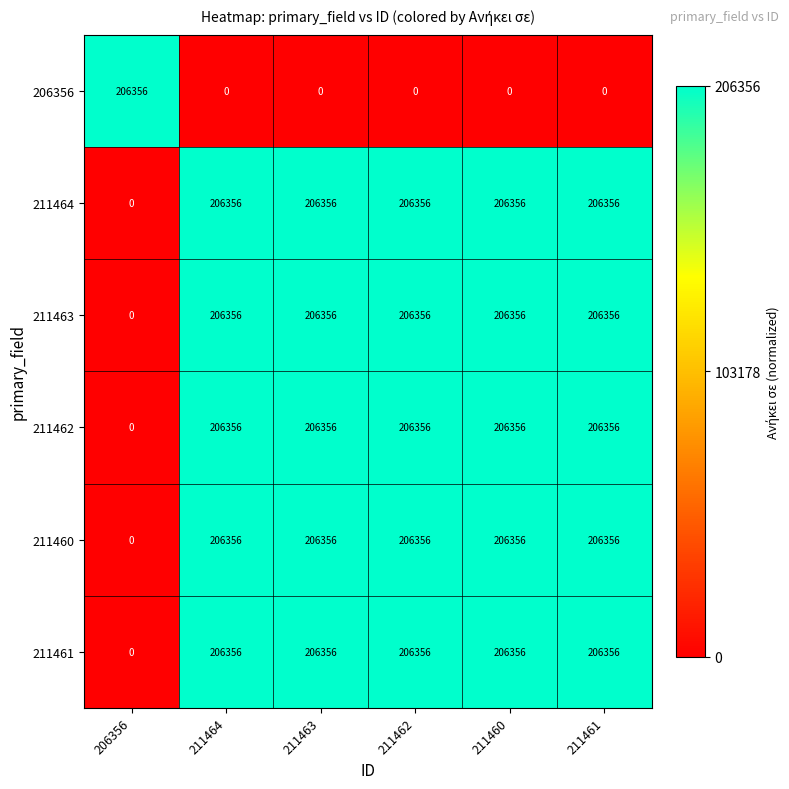

How many values in 206356 are above zero?

1